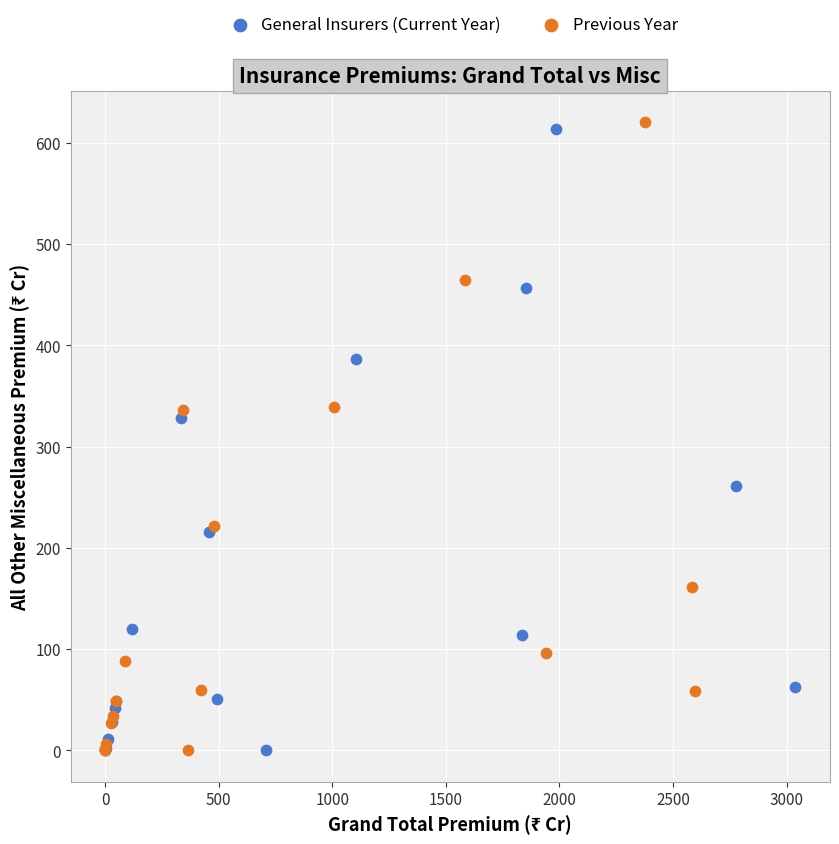

Which series has the widest spread of Y values?

Previous Year